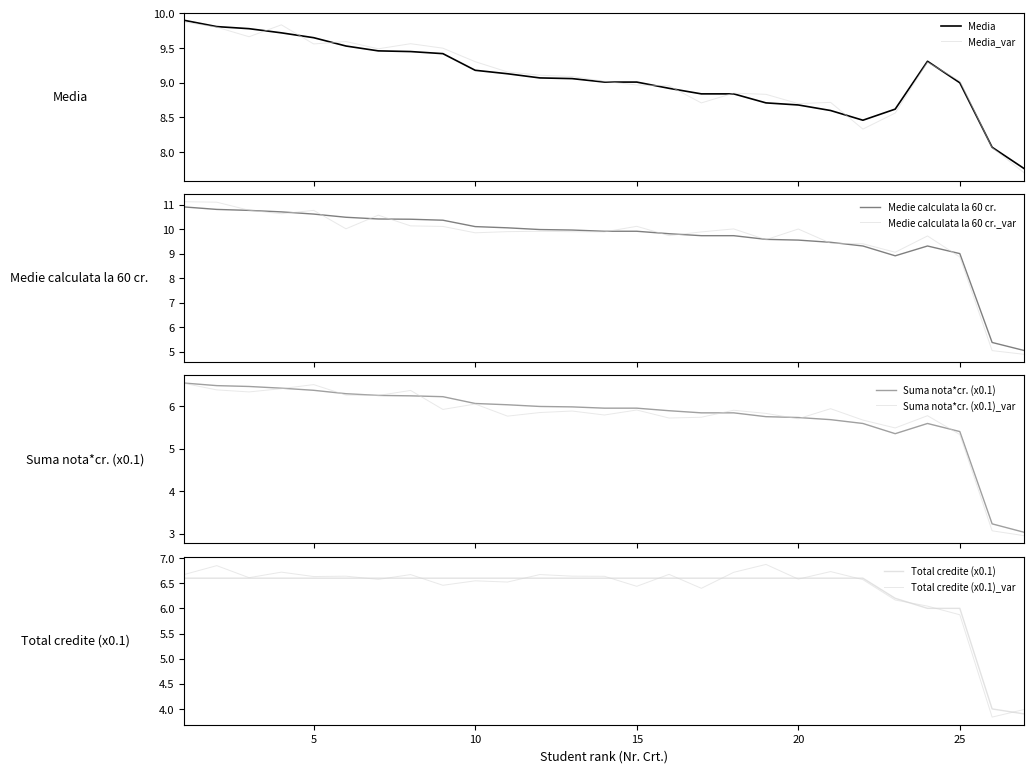

What is the value of the Total credite (x0.1) point at the 3rd from the left?

6.6